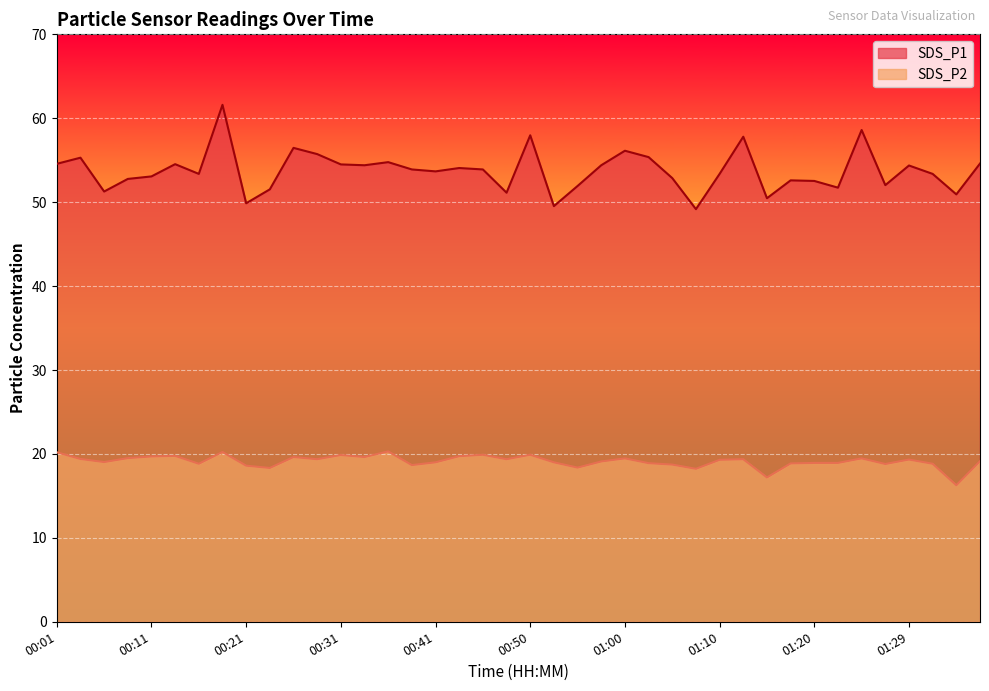

Does the chart display data point markers on the line(s)?

No